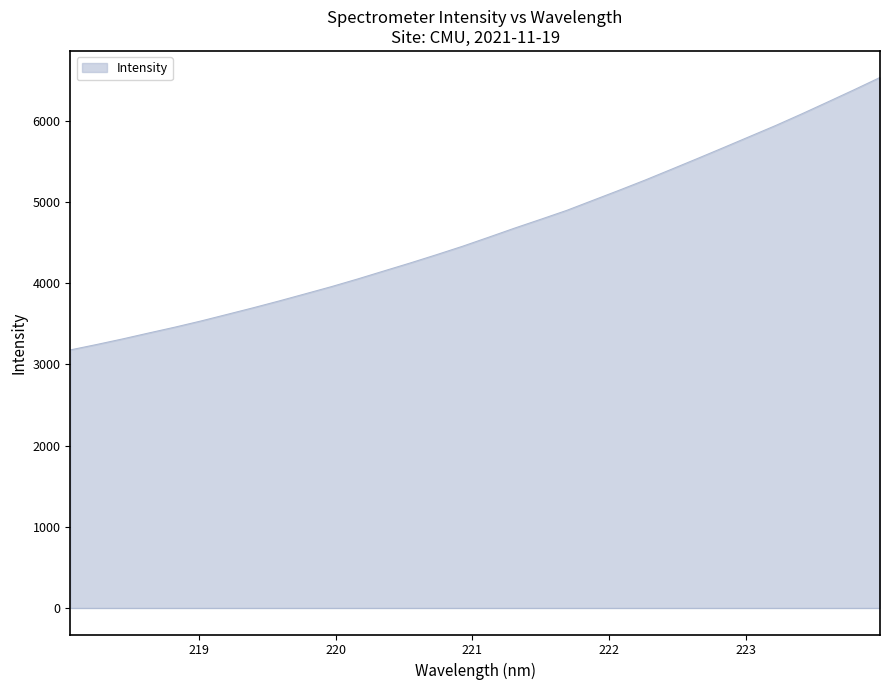

What is the greatest value displayed?

6531.4